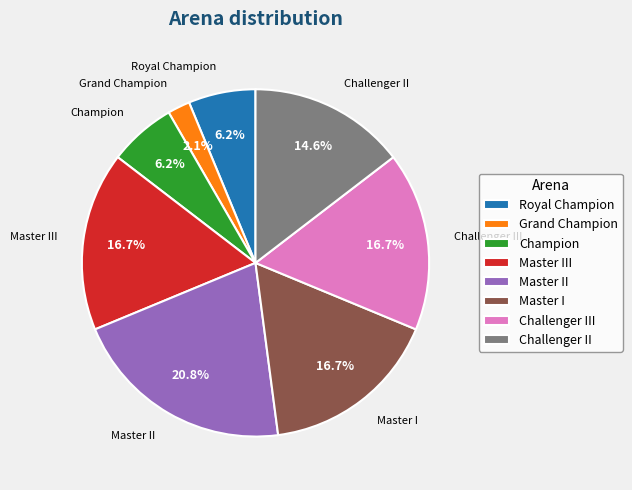

What percentage is NOT represented by Master III?

83.3%